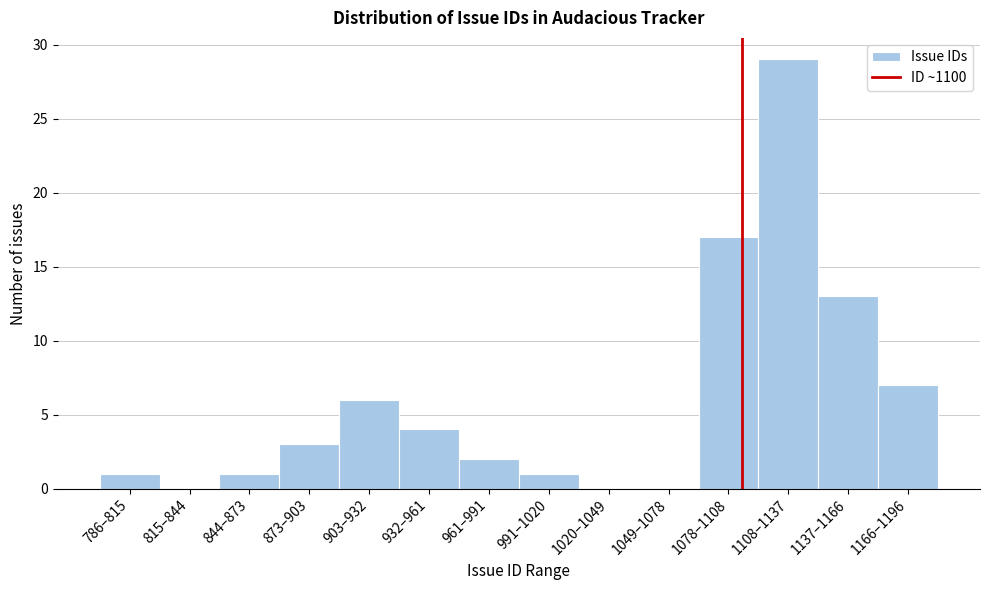

Reading left to right, transcribe all the data shown in this chart.

786–815=1	815–844=0	844–873=1	873–903=3	903–932=6	932–961=4	961–991=2	991–1020=1	1020–1049=0	1049–1078=0	1078–1108=17	1108–1137=29	1137–1166=13	1166–1196=7